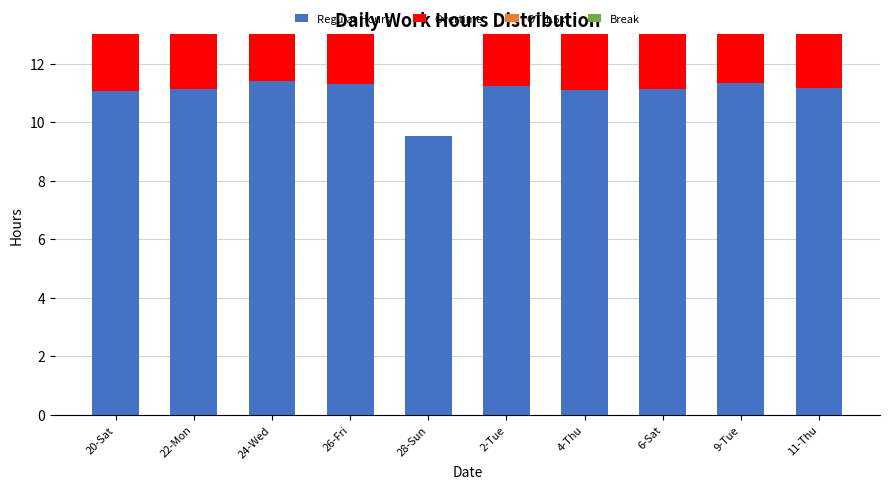

What is the sum of all Regular Hours values?

110.4